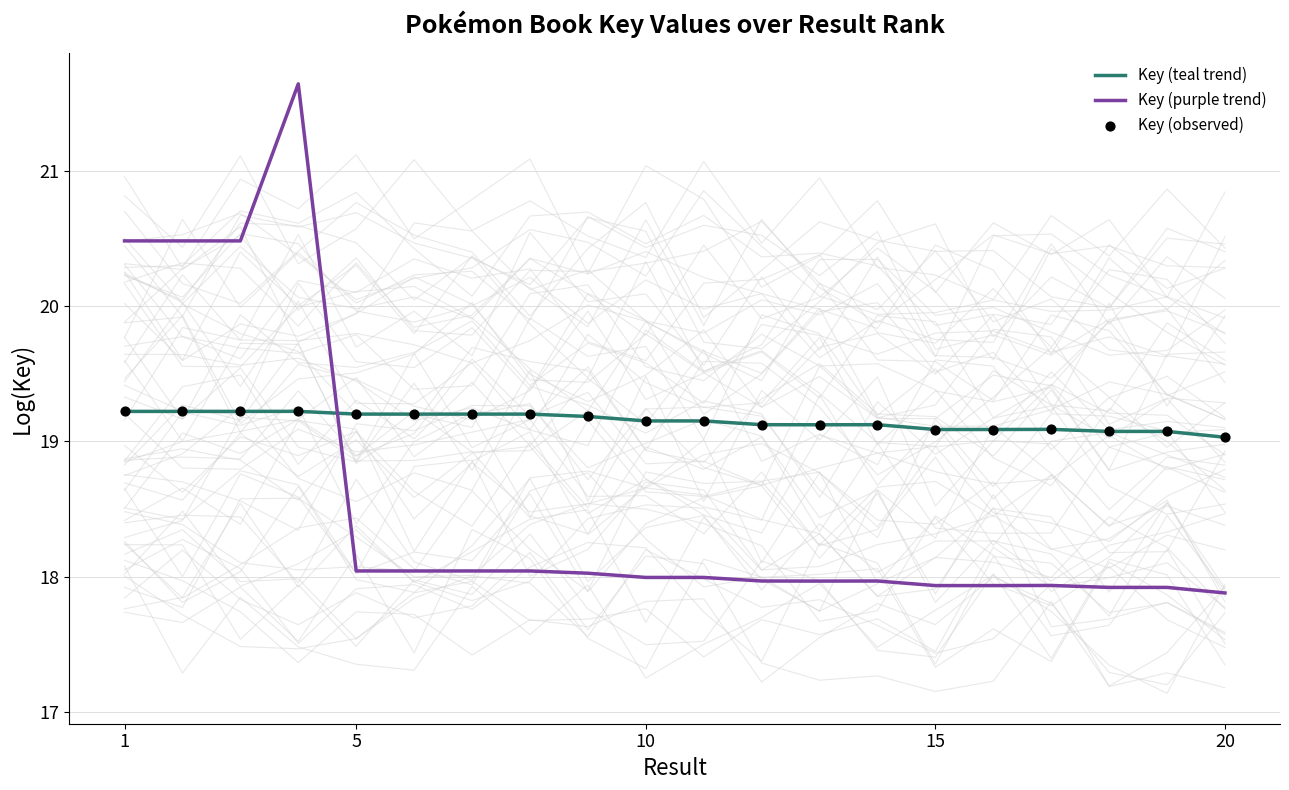

The value of Key (teal trend) at 1 is 19.2. True or false?

True